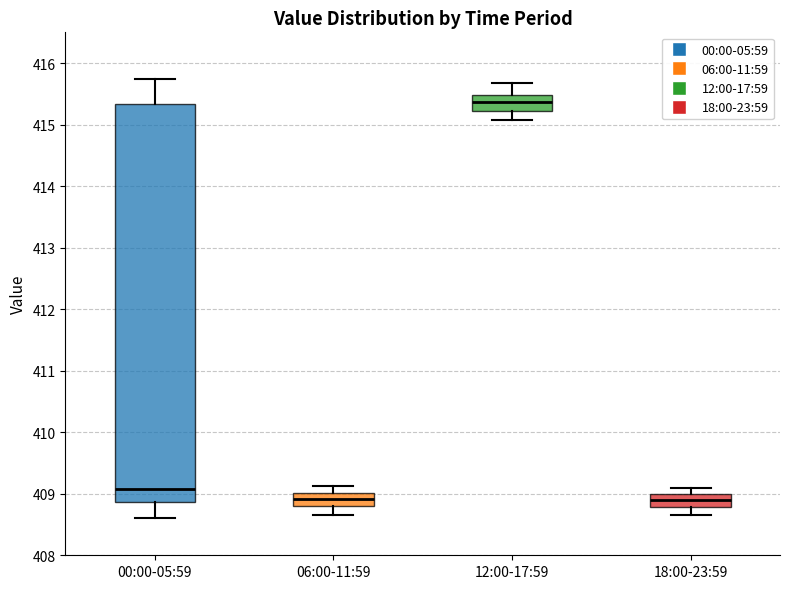

Where is the lower edge of the box for 18:00-23:59 on the y-axis? The values are not printed on the chart, so give them approximately, as read against the axis.

408.8